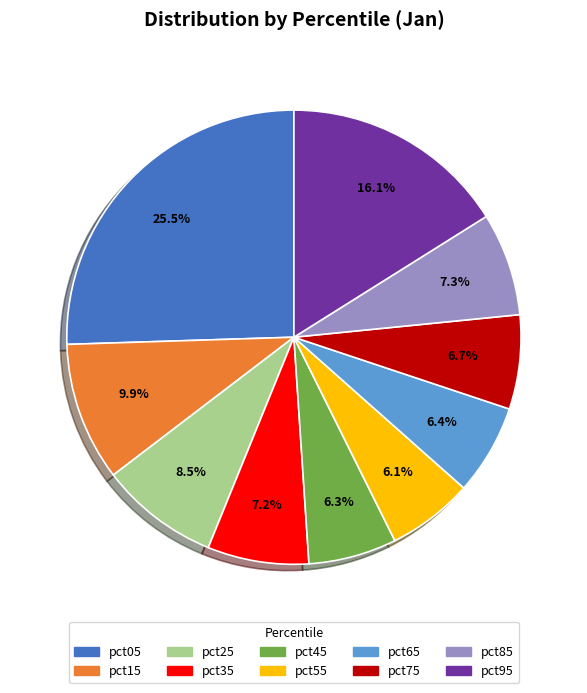

What is the largest slice in the pie chart?

pct05